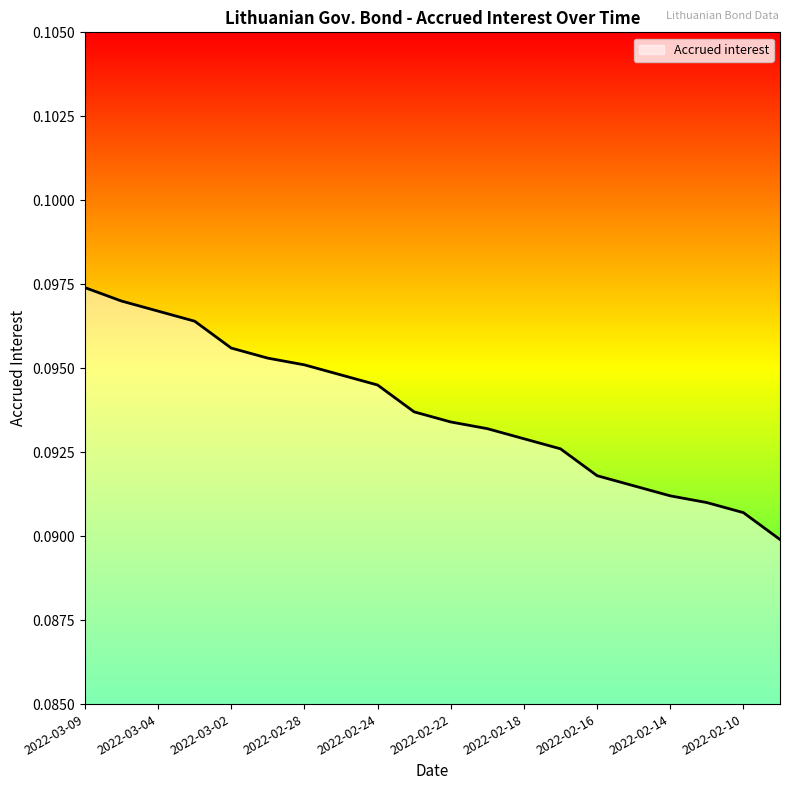

Rank the categories by value from lowest to highest.

2022-02-09, 2022-02-10, 2022-02-11, 2022-02-14, 2022-02-15, 2022-02-16, 2022-02-17, 2022-02-18, 2022-02-21, 2022-02-22, 2022-02-23, 2022-02-24, 2022-02-25, 2022-02-28, 2022-03-01, 2022-03-02, 2022-03-03, 2022-03-04, 2022-03-07, 2022-03-09